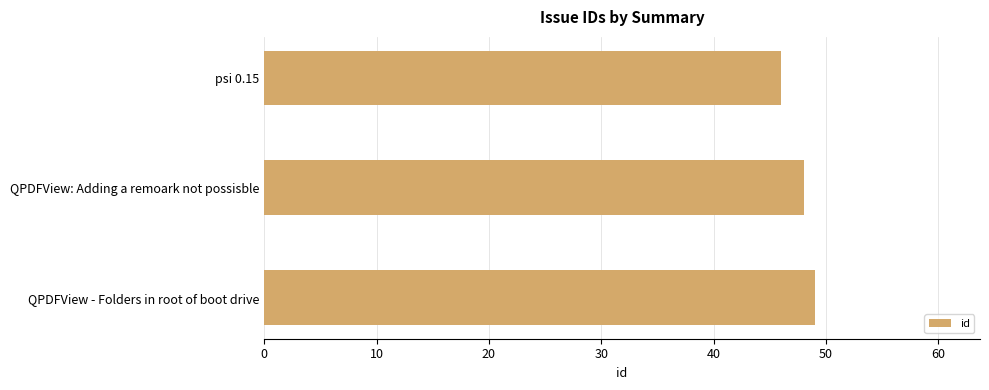

What is the smallest value displayed?

46